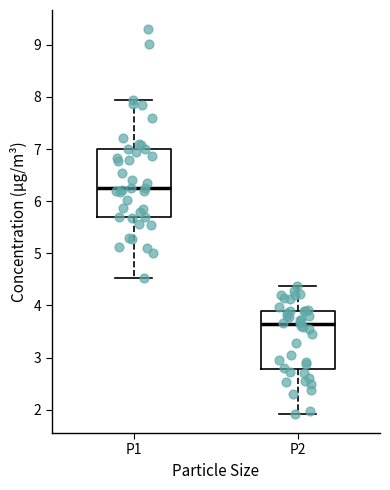

Which box is the tallest, from its lower edge to its upper edge?

P1